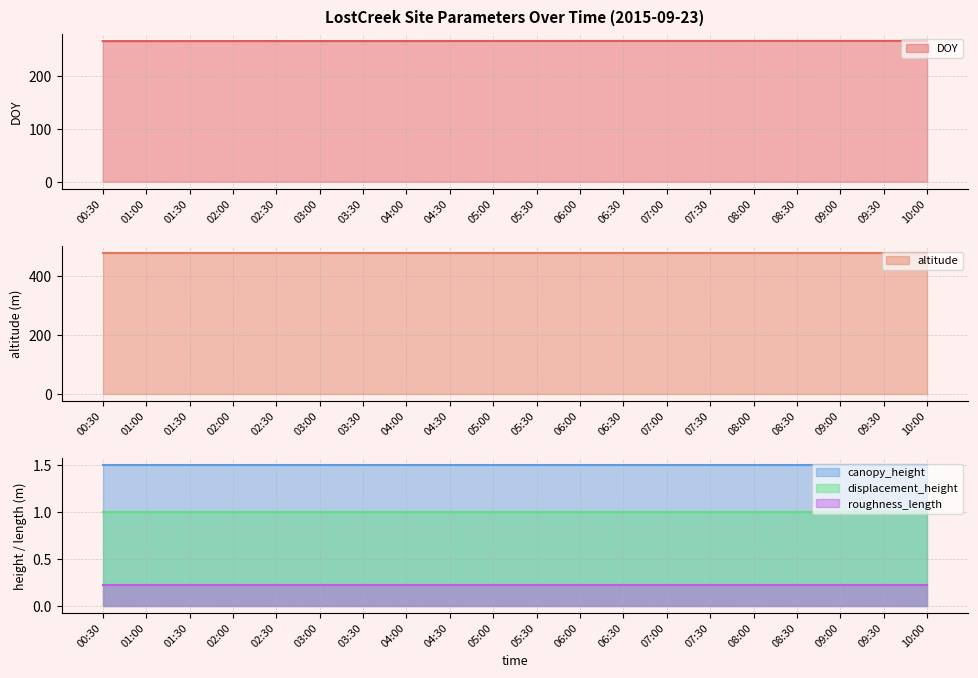

True or false: altitude has more than 0 points higher than both neighbors.

False